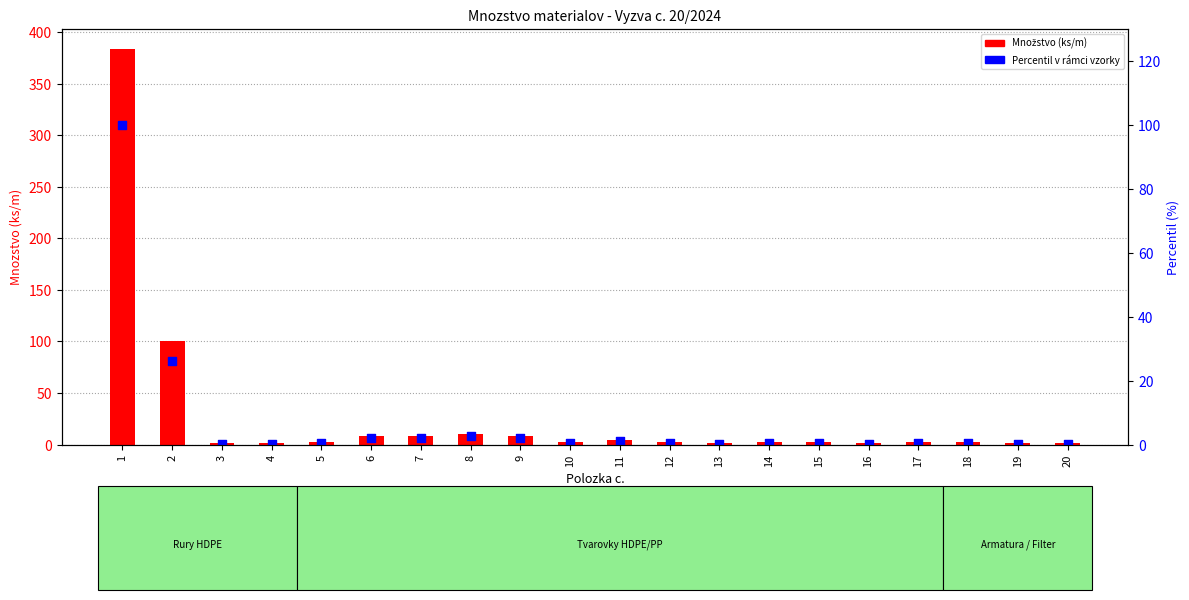

At how many categories does at least one series exceed 335?

1